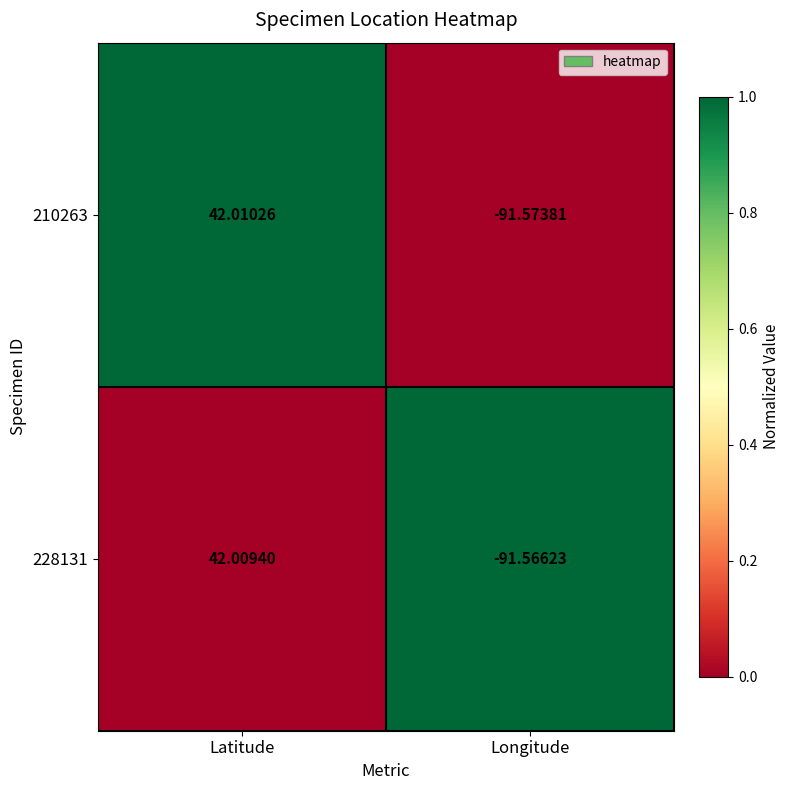

Which category has the highest value in the 228131 series?

Latitude